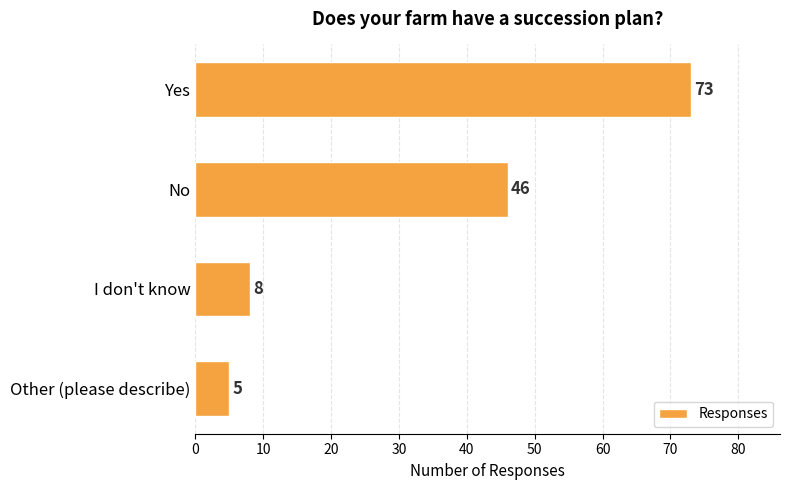

Reading bottom to top, list all the values displayed in this chart.

5	8	46	73